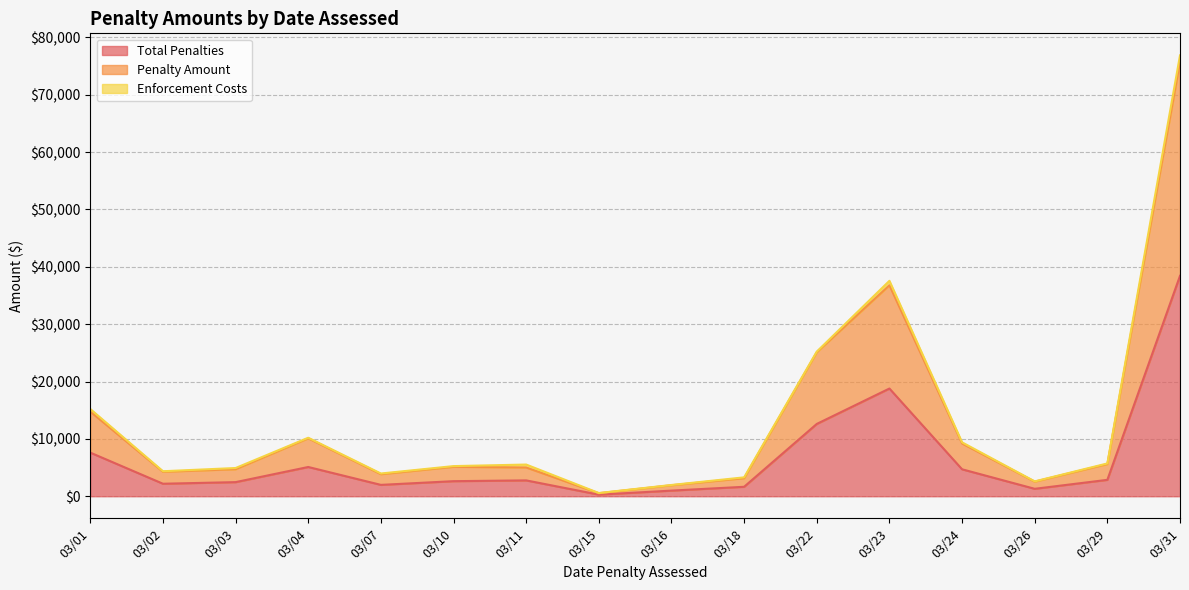

What is the maximum value shown in the chart?

38437.2